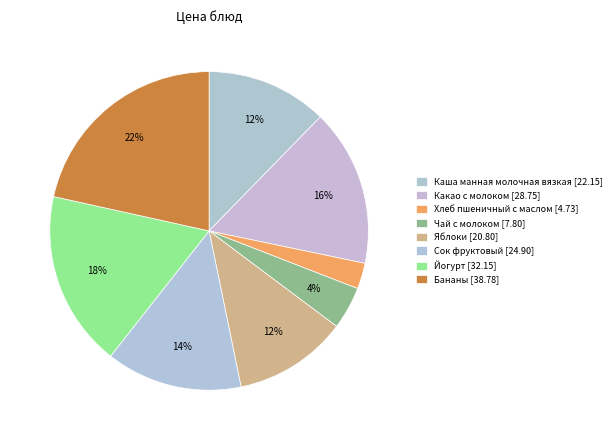

What percentage is the Йогурт slice, to the nearest percent?

18%